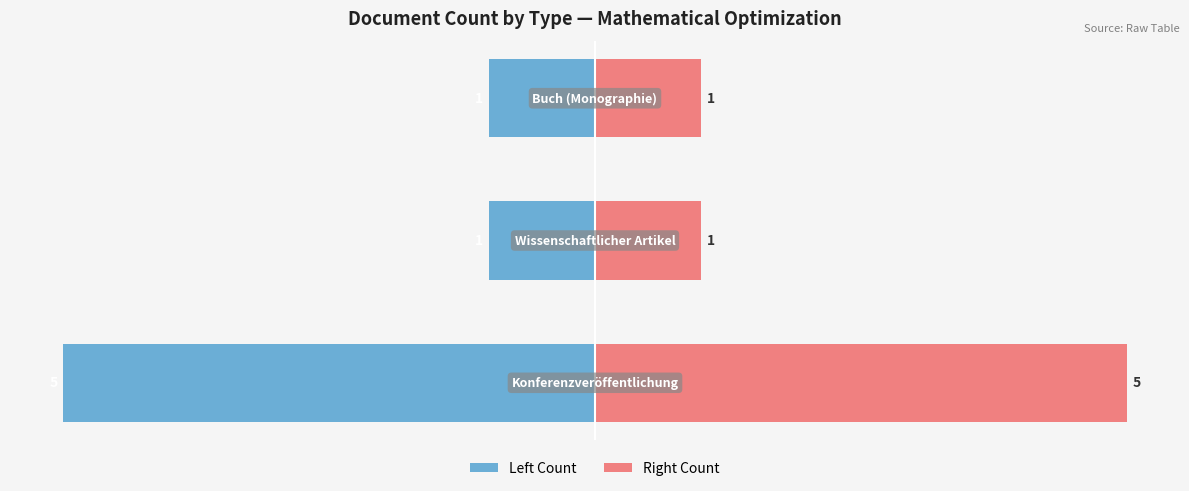

What is the maximum value shown in the chart?

5